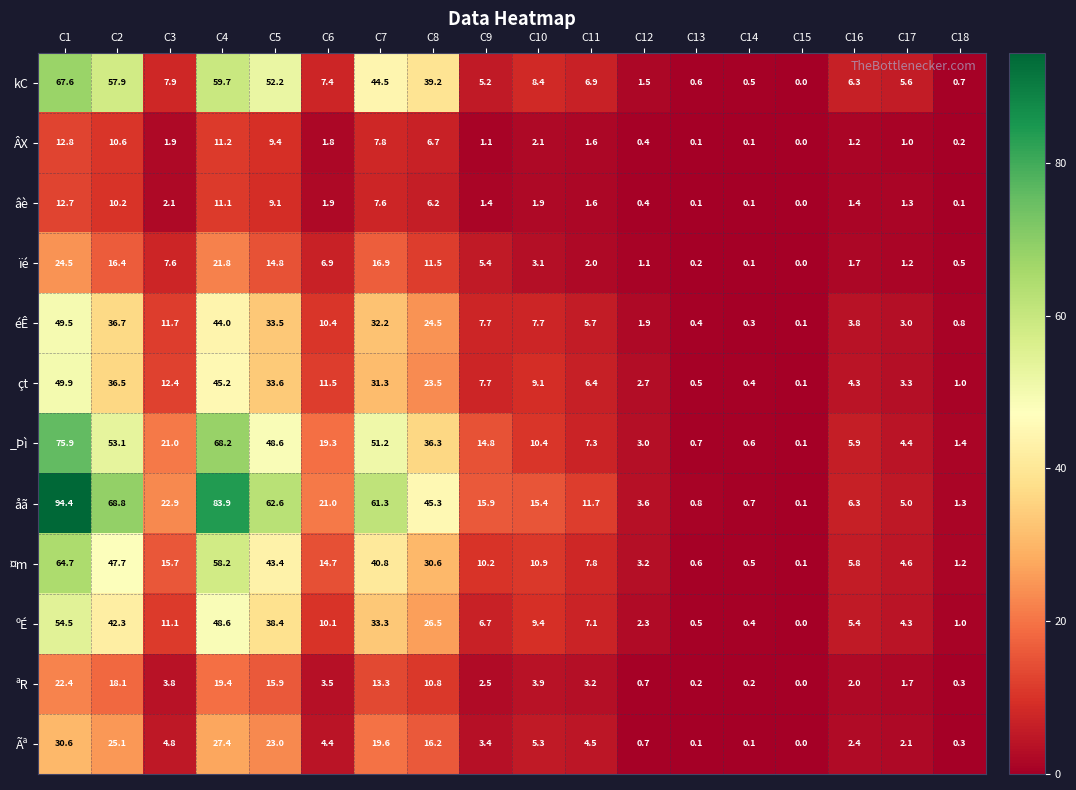

The çt series shows 0.4 at C14. True or false?

True